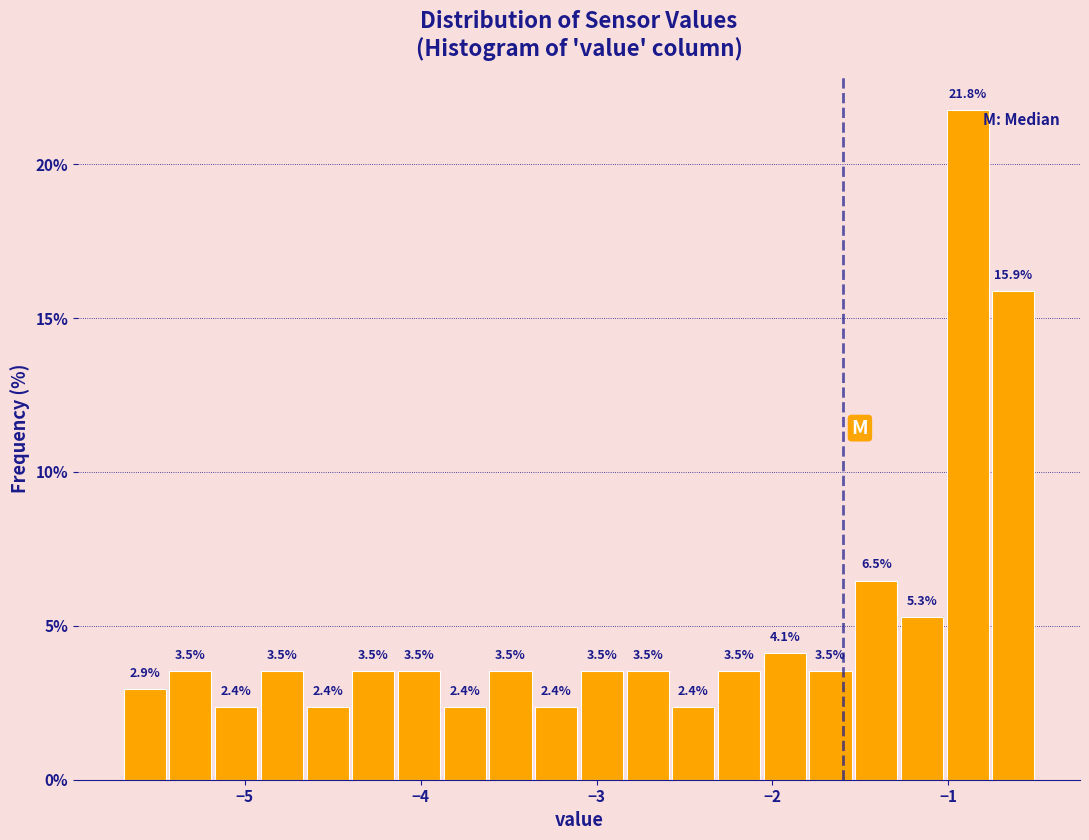

Around what value on the x-axis is the tallest bar? Give the approximate position of its centre, as read against the axis.

-0.9